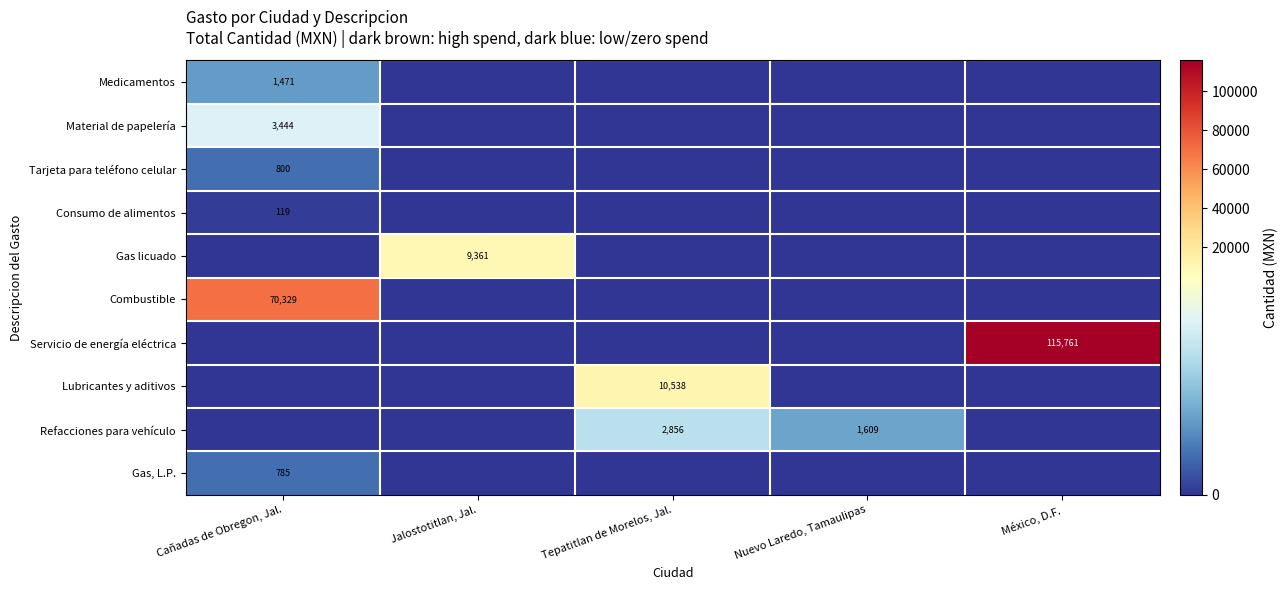

At which category is the sum across all series the highest?

México, D.F.